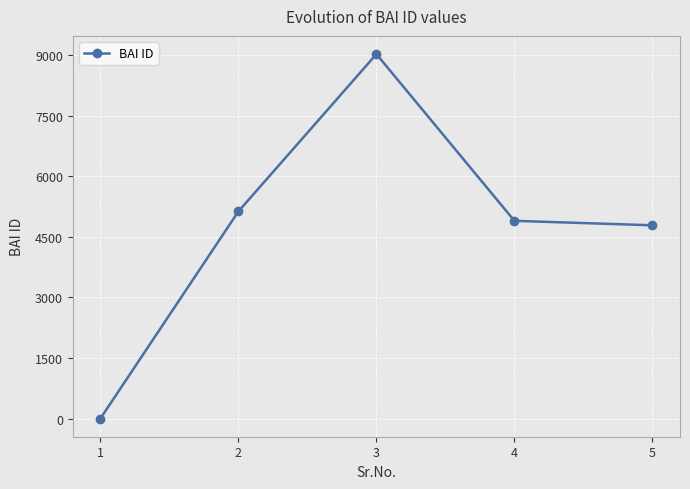

What is the change in value from 2 to 4?

-233